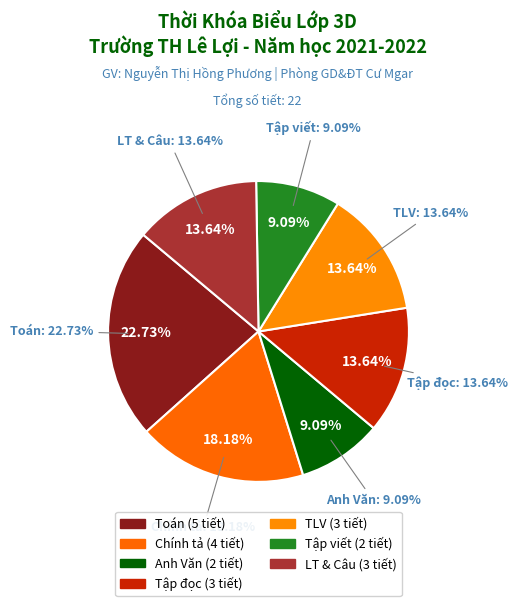

To the nearest percent, what portion does Anh Văn represent?

9%